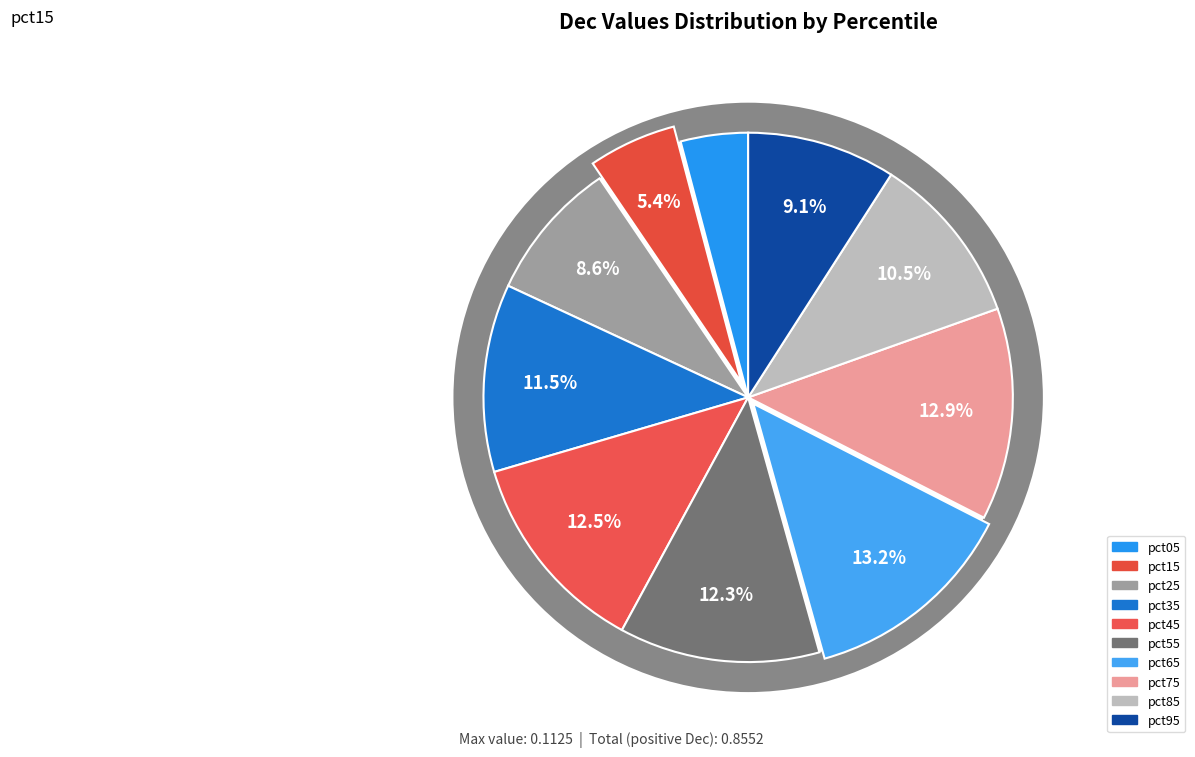

Rank the categories by value from highest to lowest.

pct65, pct75, pct45, pct55, pct35, pct85, pct95, pct25, pct15, pct05